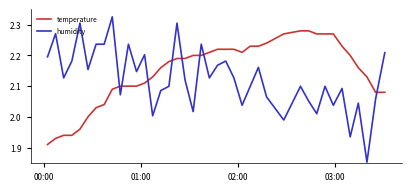

What is the difference between the maximum and minimum values in the temperature series?

0.4